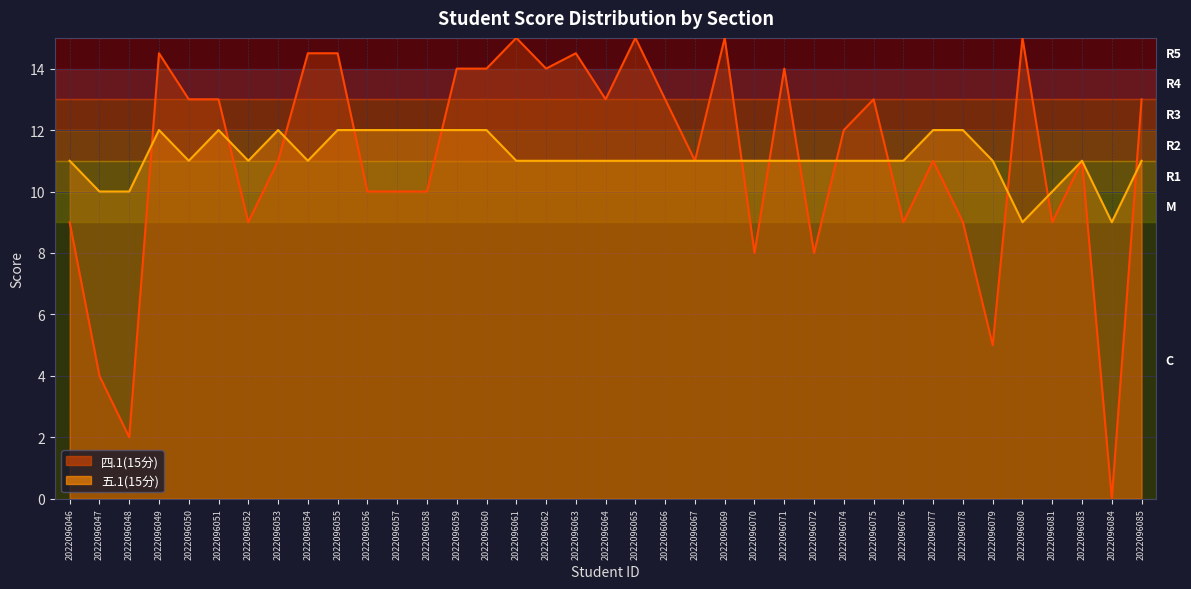

Is the value of 五.1(15分) at 2022096046 greater than the value of 四.1(15分) at 2022096058?

Yes